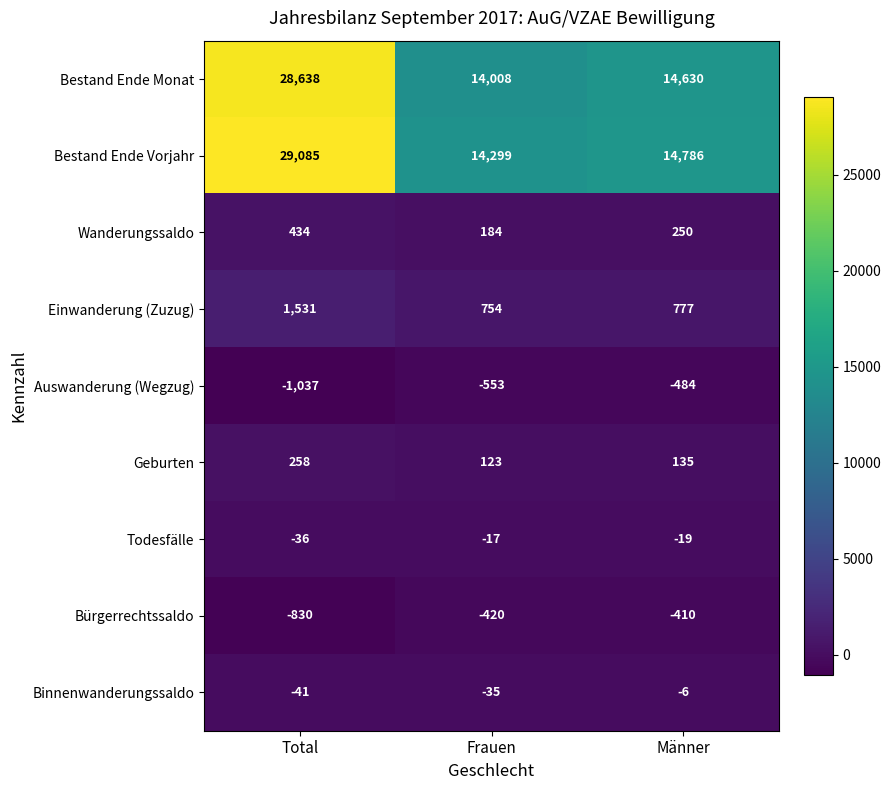

True or false: Bestand Ende Vorjahr has a value of 19390 at Frauen.

False